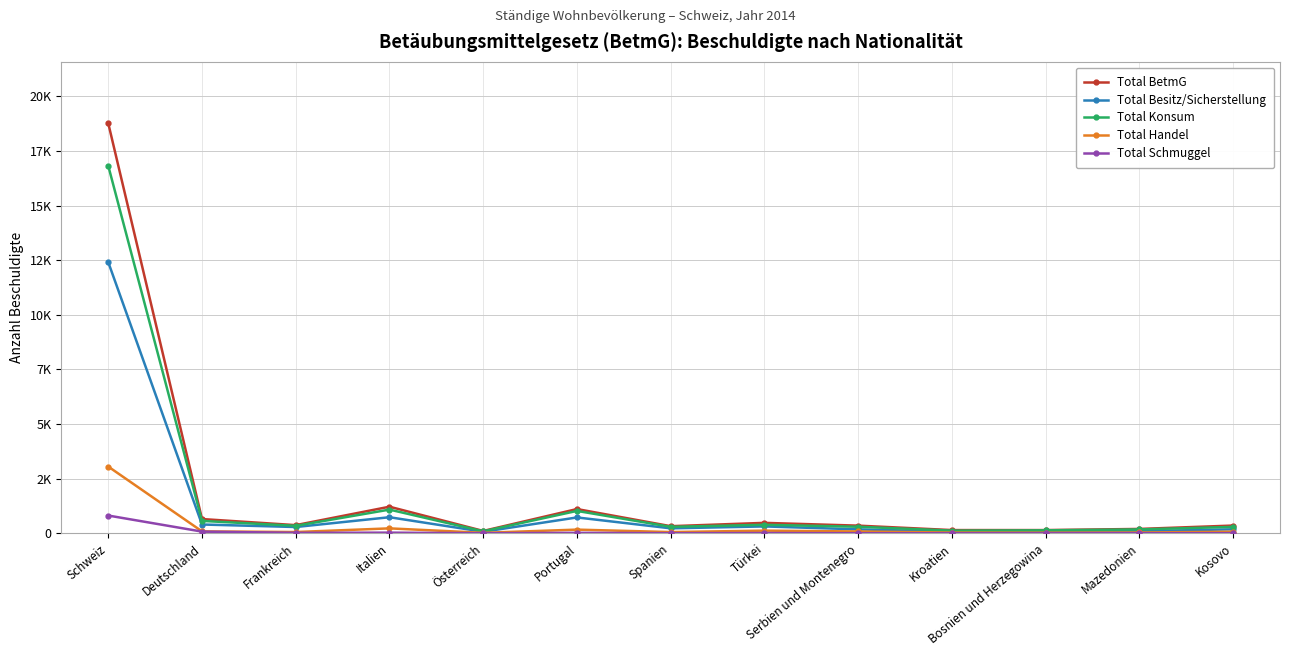

The Total Handel series shows 171 at Portugal. True or false?

True